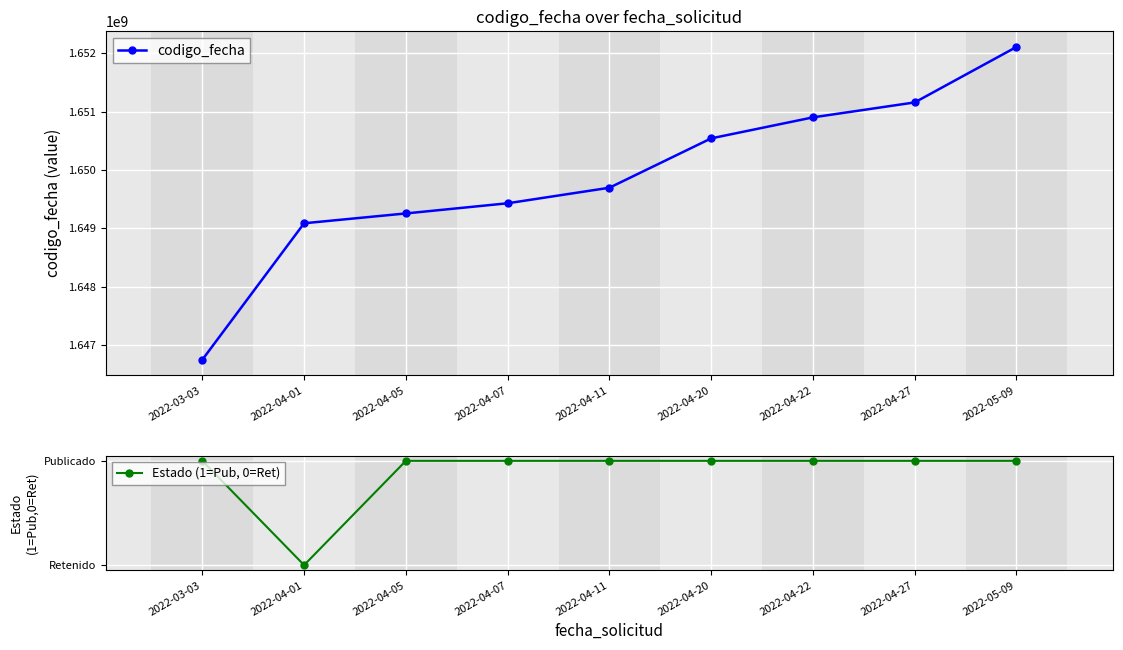

Which series has the largest total across all categories?

codigo_fecha